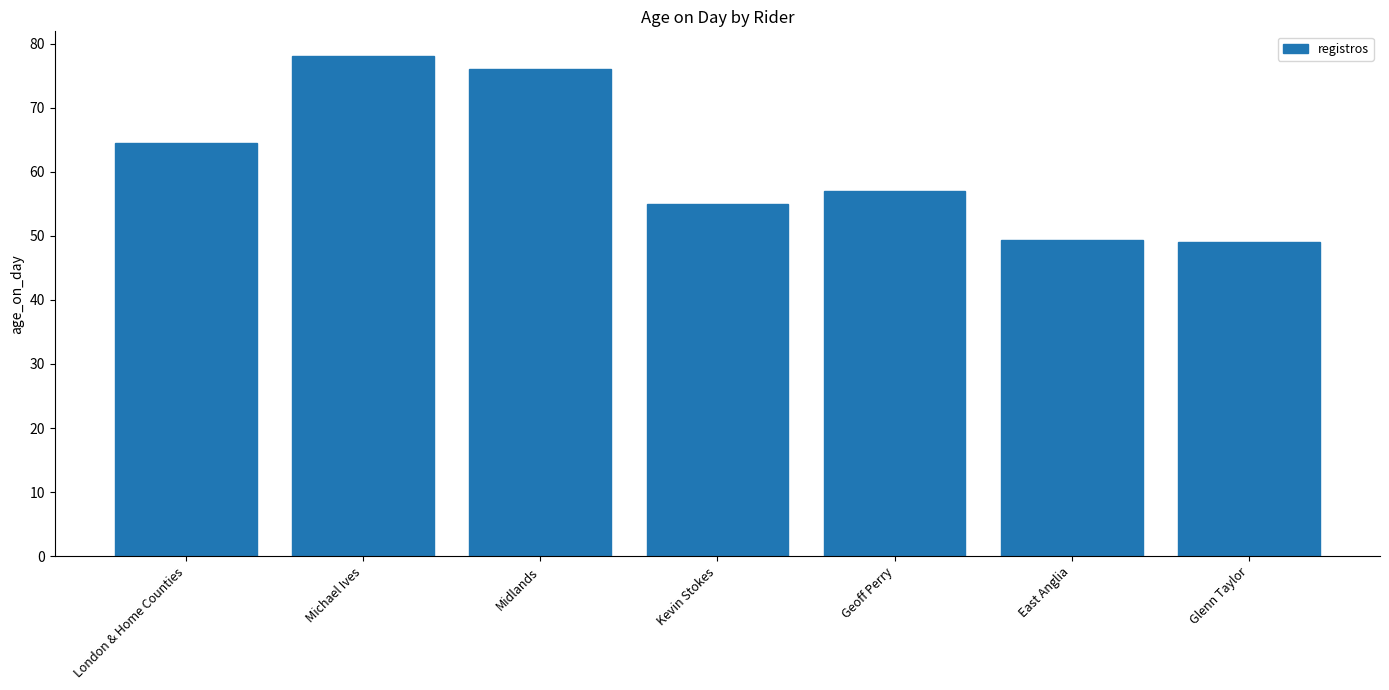

How many bars are there in total?

7